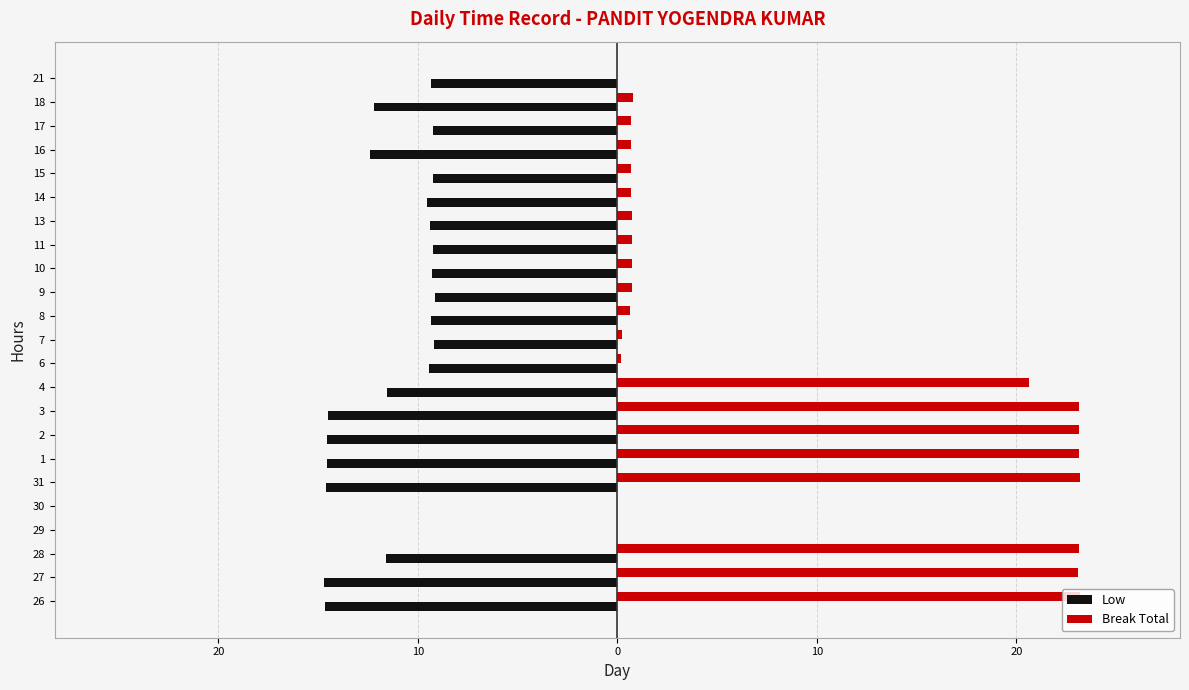

What are all the series names shown in the legend?

Low, Break Total